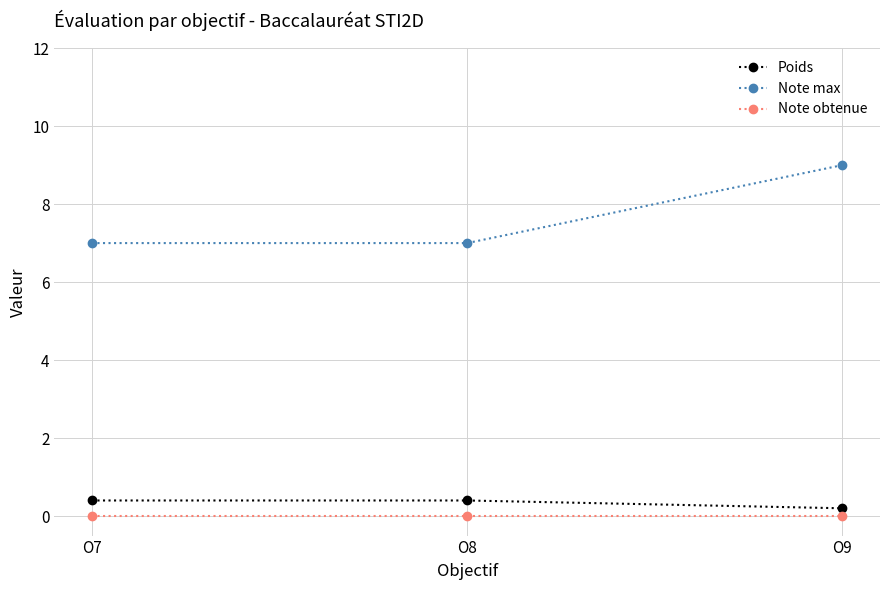

True or false: Note obtenue has a value of 0.0 at O9.

True